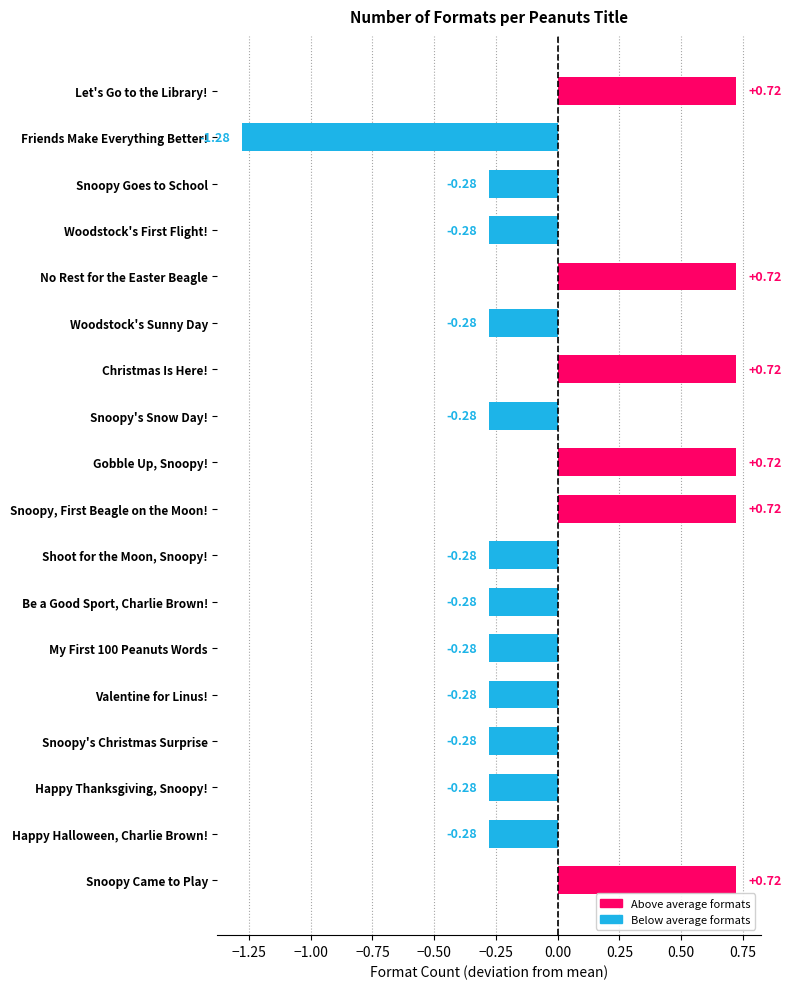

What is the sum of the values at Friends Make Everything Better! and Woodstock's Sunny Day?

-1.6